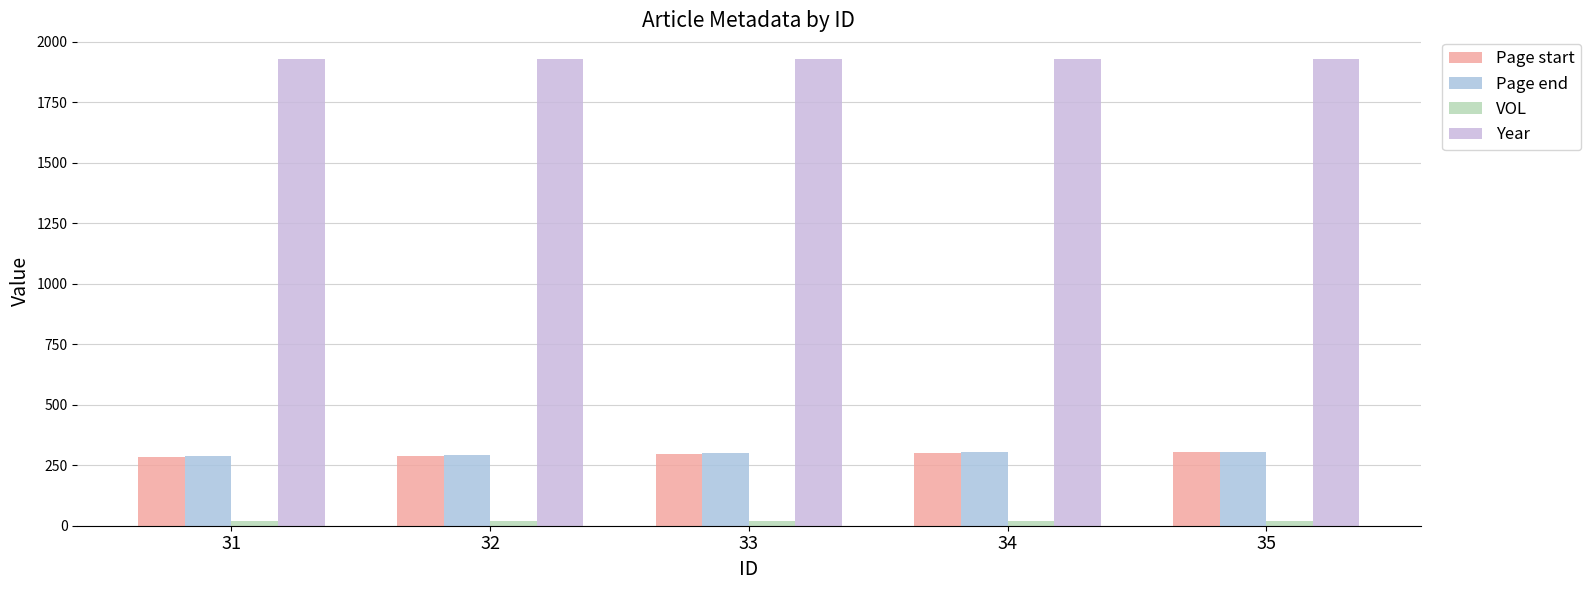

Count the number of categories in the chart.

5